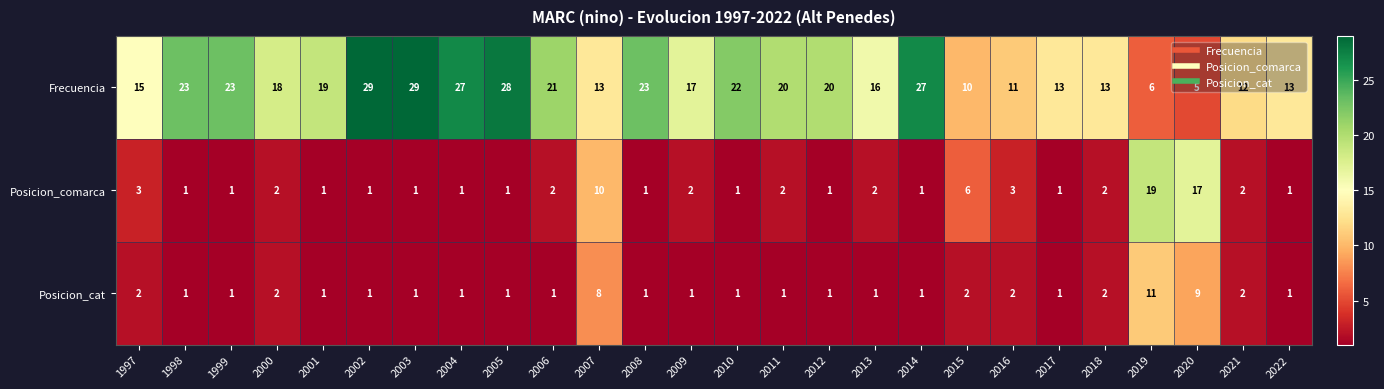

What is the spread (max minus min) of values at 2002?

28